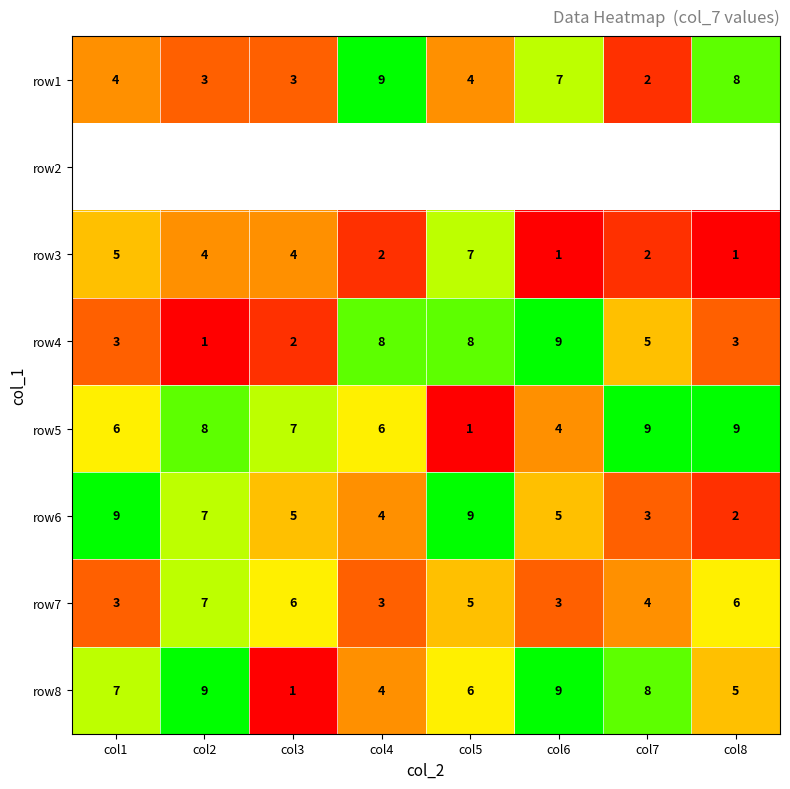

What is the sum of all row6 values?

44